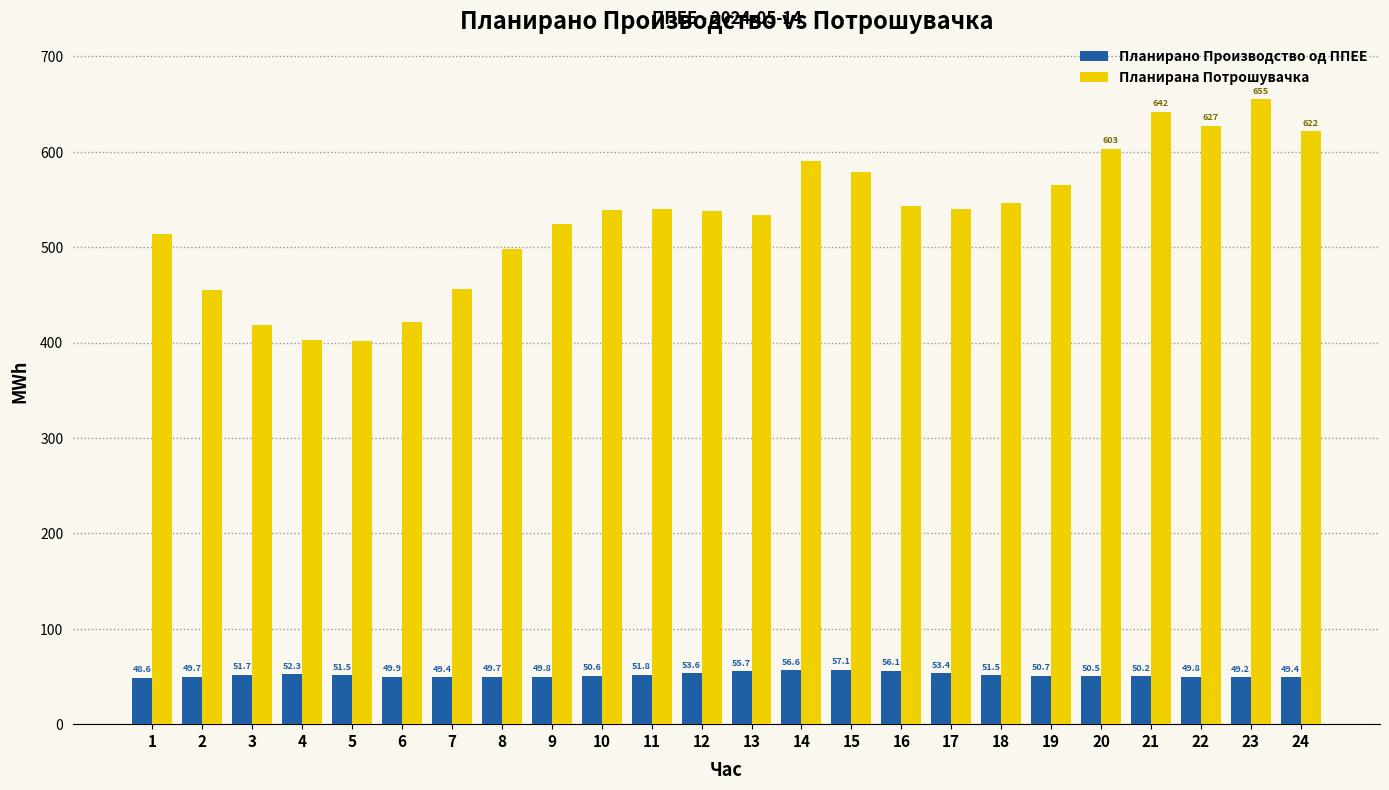

What is the average value of the Планирана Потрошувачка series?

531.6